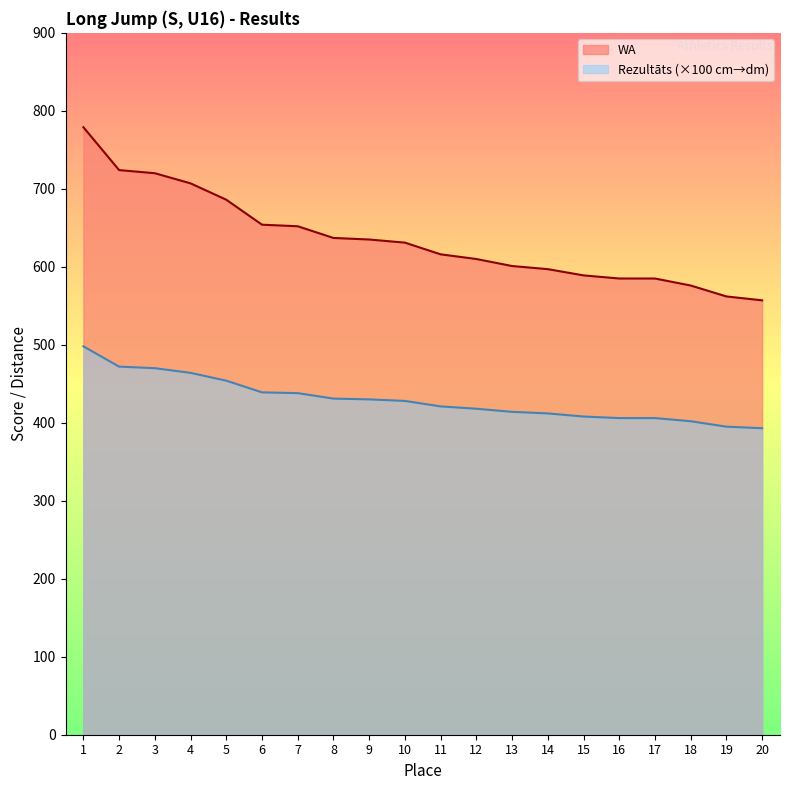

Does the chart display data point markers on the line(s)?

No